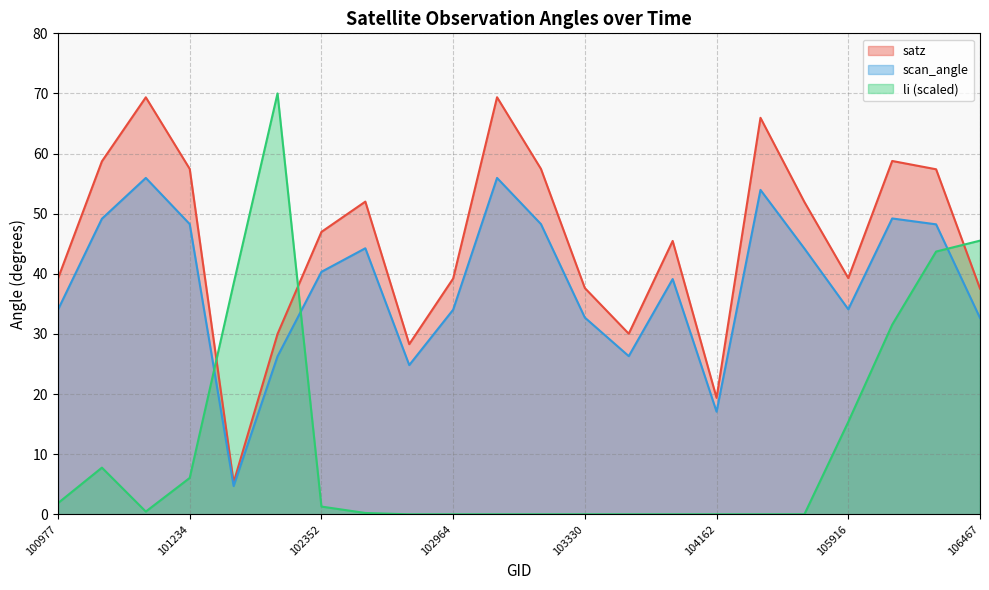

Reading right to left, extract all data points from this chart.

satz: 106467=37.5	106285=57.4	106098=58.8	105916=39.3	104522=52.0	104406=66.0	104162=19.4	103928=45.5	103566=30.0	103330=37.6	103211=57.5	103092=69.4	102964=39.2	102724=28.3	102602=52.0	102352=47.0	101605=30.0	101482=5.3	101234=57.5	101111=69.4	101102=58.7	100977=39.2
scan_angle: 106467=32.7	106285=48.2	106098=49.2	105916=34.1	104522=44.2	104406=54.0	104162=17.1	103928=39.1	103566=26.3	103330=32.7	103211=48.3	103092=56.0	102964=34.0	102724=24.8	102602=44.2	102352=40.3	101605=26.3	101482=4.7	101234=48.3	101111=56.0	101102=49.2	100977=34.0
li: 106467=45.5	106285=43.7	106098=31.5	105916=15.4	104522=0.0	104406=0.0	104162=0.0	103928=0.0	103566=0.0	103330=0.0	103211=0.0	103092=0.0	102964=0.0	102724=0.0	102602=0.2	102352=1.3	101605=70.0	101482=38.4	101234=6.1	101111=0.5	101102=7.8	100977=1.9